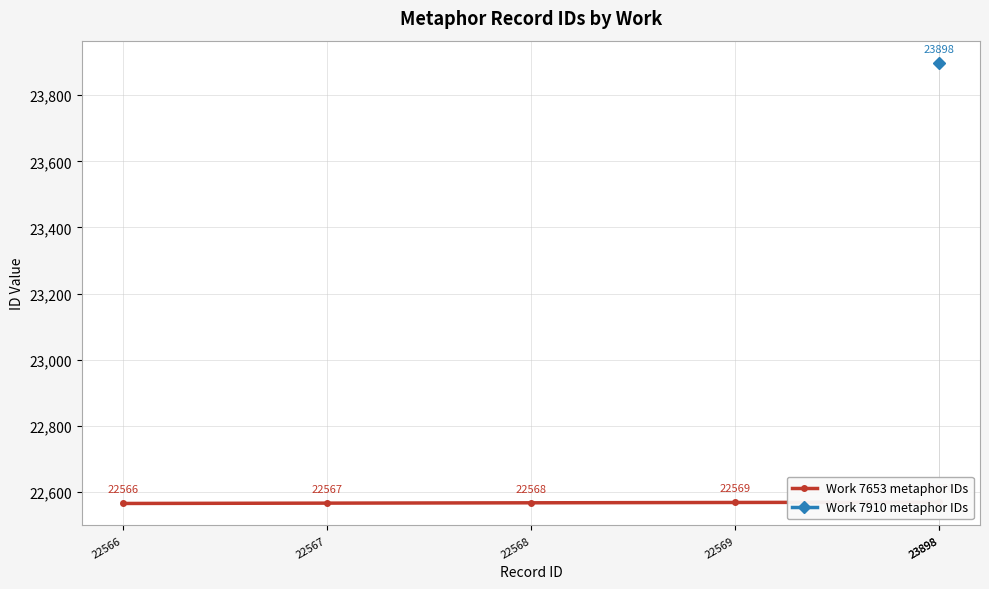

Reading left to right, what are all the values shown in this chart?

22566=22566	22567=22567	22568=22568	22569=22569	23898=22570